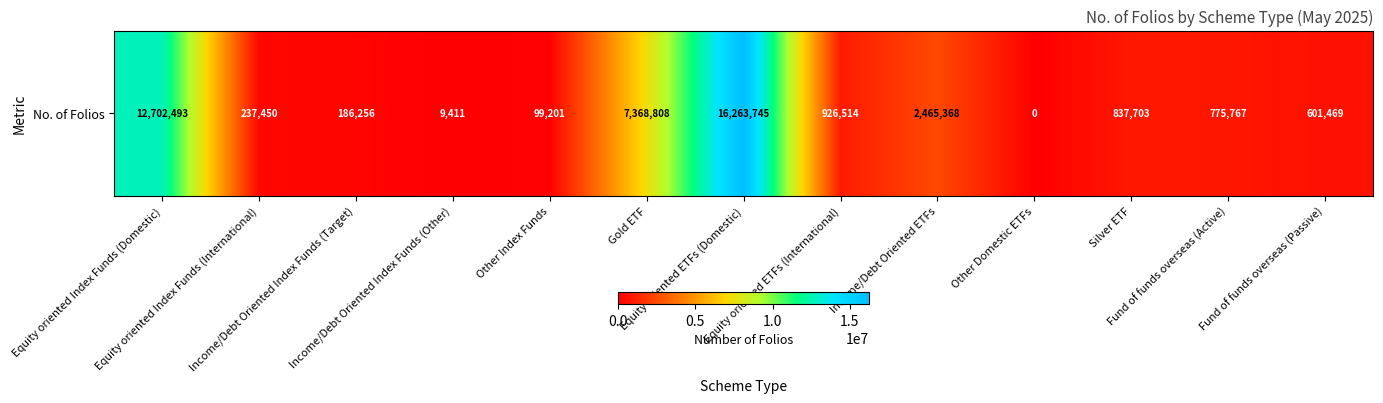

At which label does the data first exceed 775767?

Equity oriented Index Funds (Domestic)